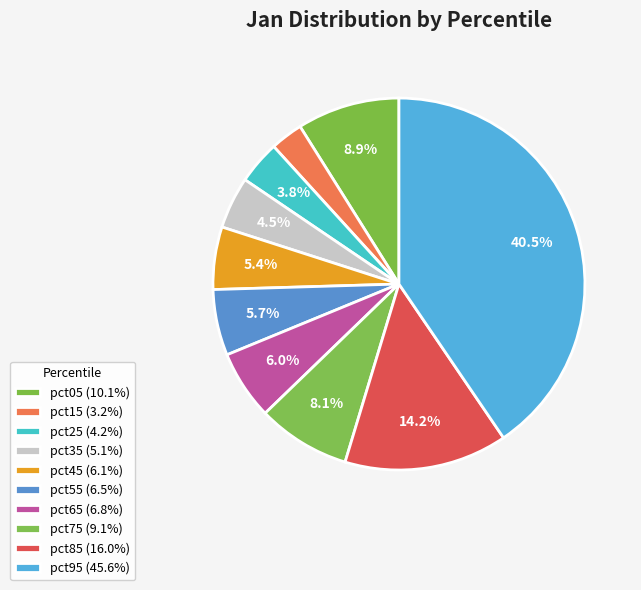

To the nearest percent, what is the difference between the largest and smallest slice percentages?

38%